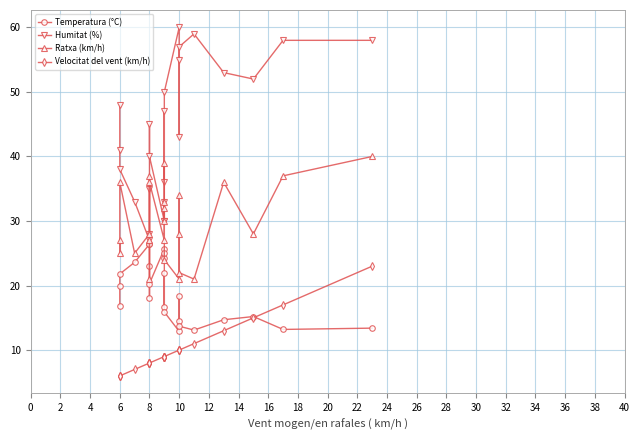

How many values in the Temperatura (°C) series are below 18?

11